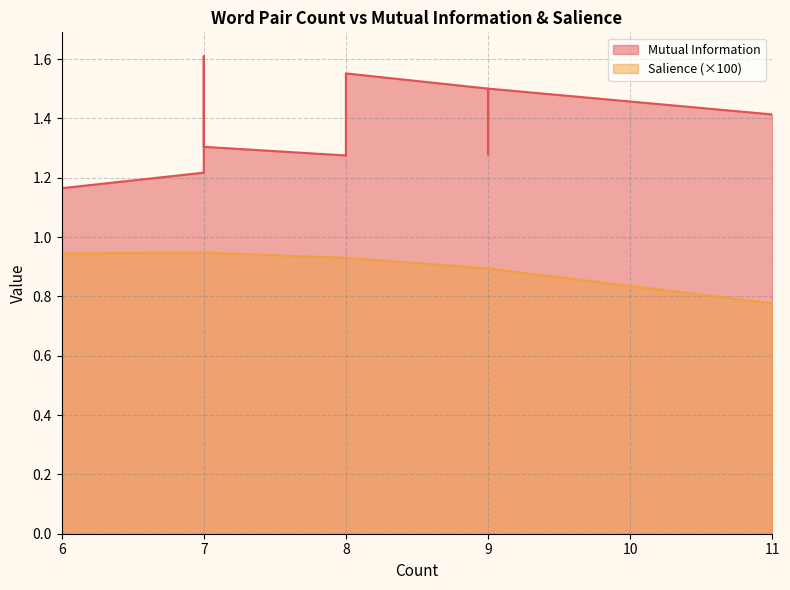

Which category has the highest value in the Mutual Information series?

7